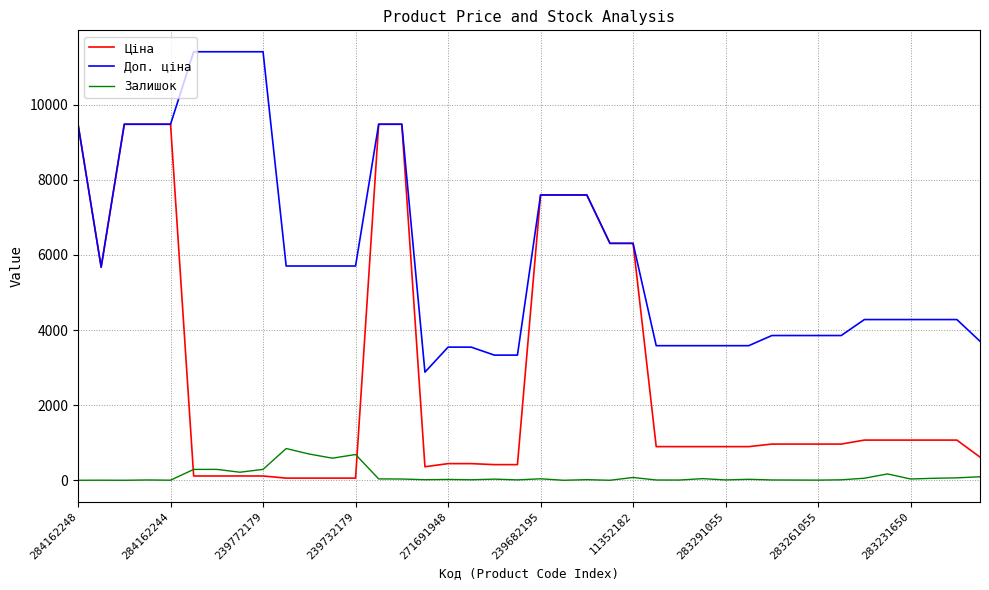

What is the sum of all Доп. ціна values?

241486.5